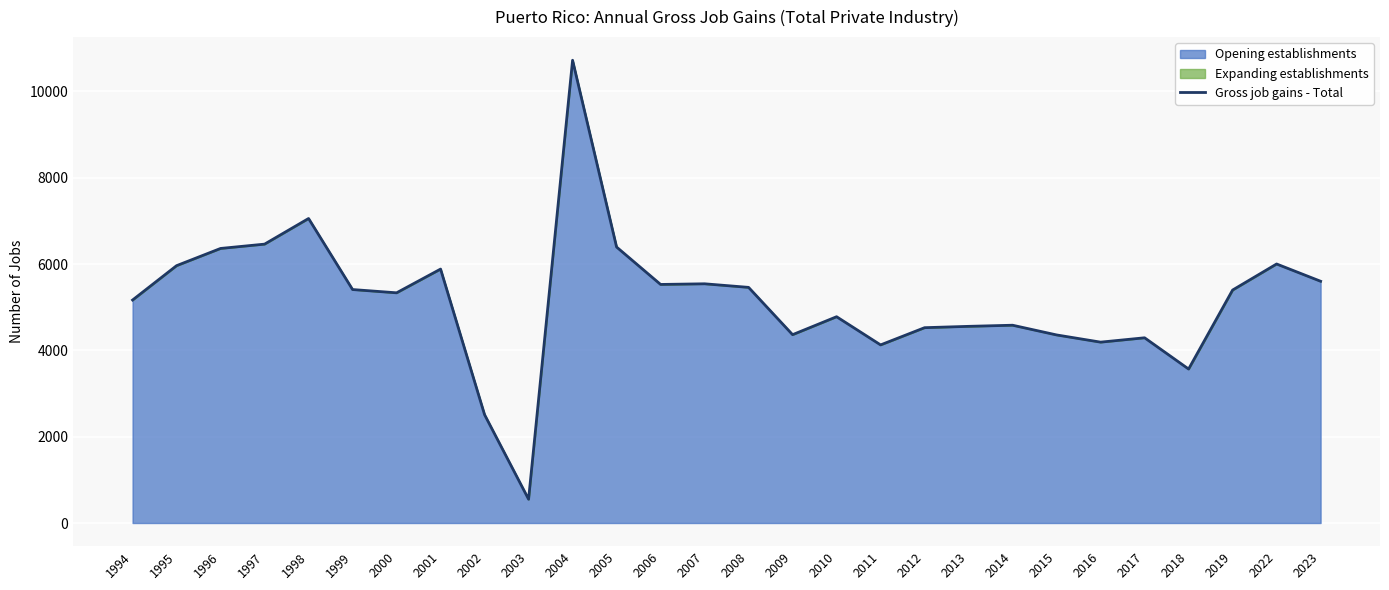

Which category has the highest value across all series?

2004